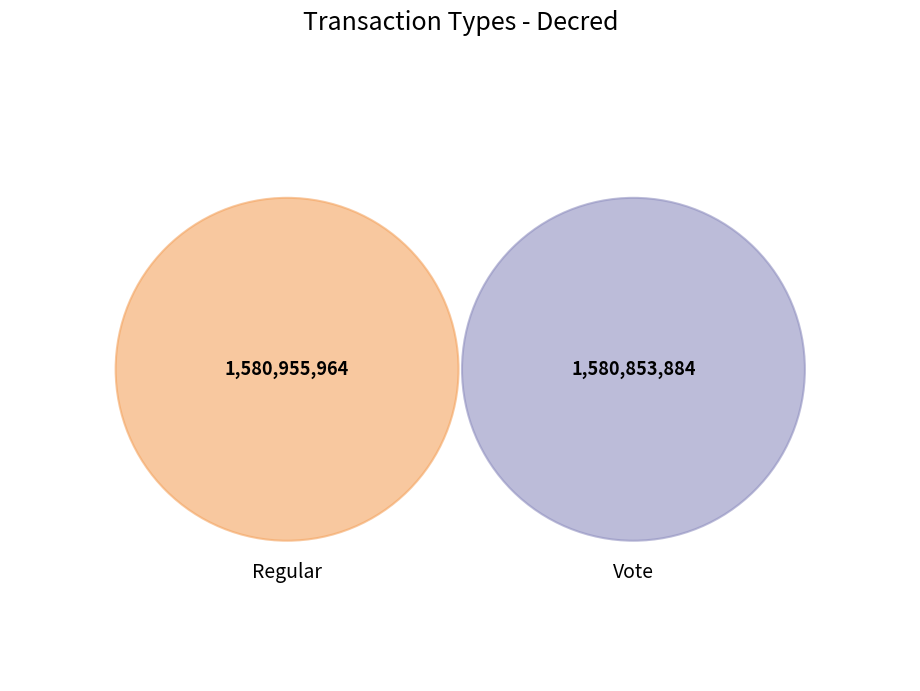

Combined, what portion of the pie is Regular and Vote?

100.0%